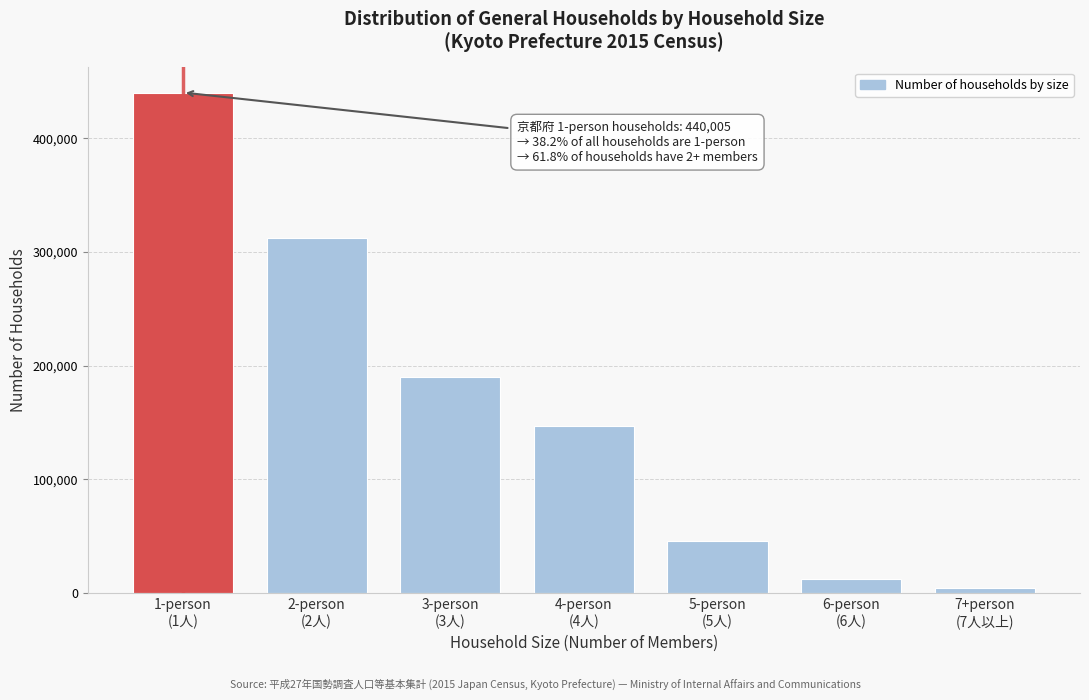

Reading left to right, list all the values displayed in this chart.

440005	312021	189690	146725	45709	12497	4775